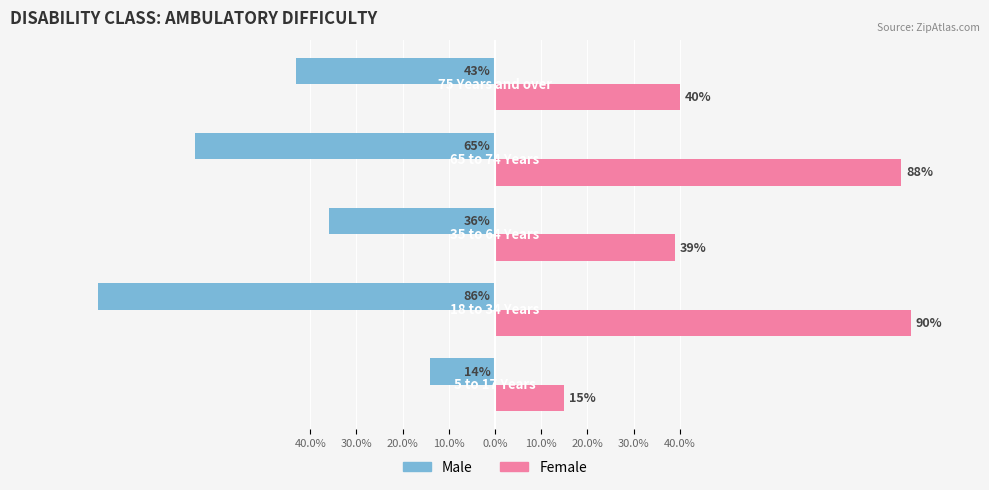

What are all the series names shown in the legend?

Male, Female